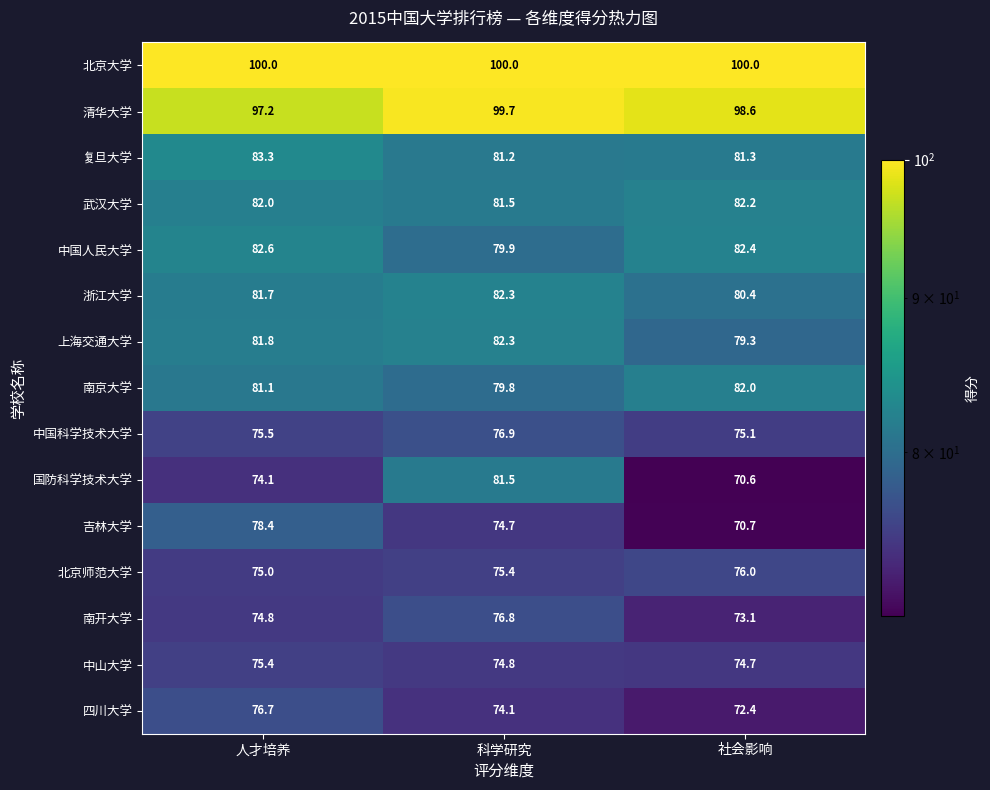

What value does the 清华大学 series have at 科学研究?

99.7